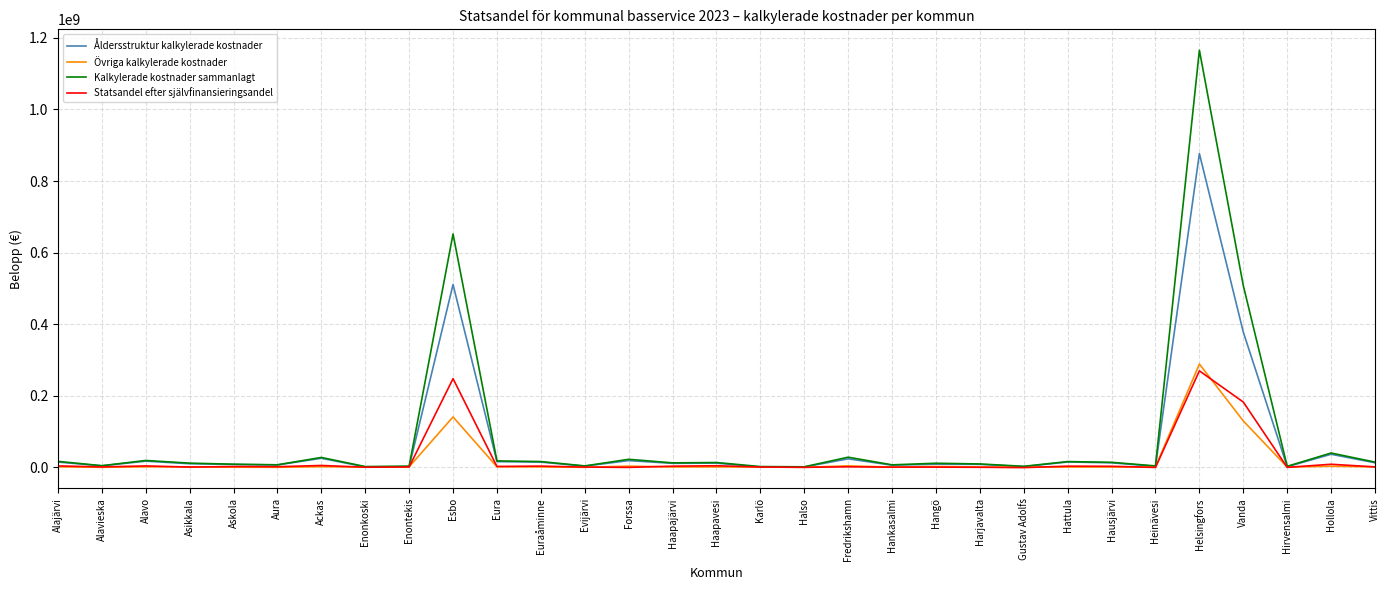

How many distinct data groups are displayed?

4